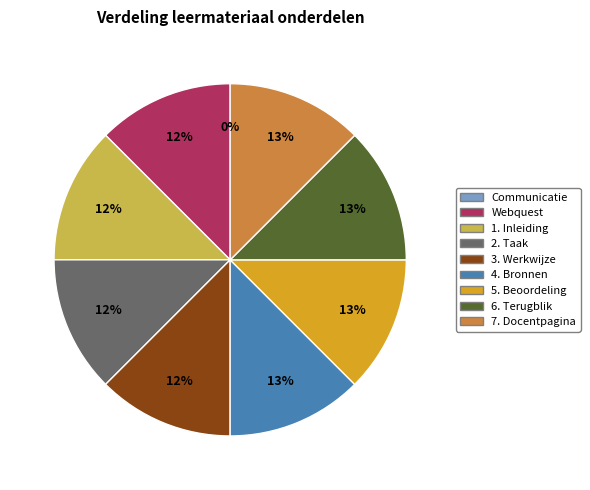

Combined, do 5. Beoordeling and 2. Taak account for over 50%?

No